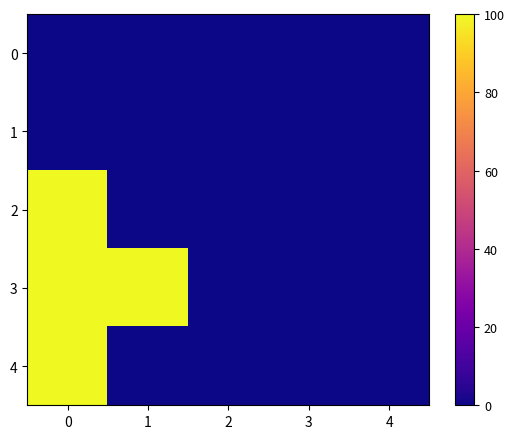

Rank the series by their maximum value, from lowest to highest.

0, 1, 2, 3, 4